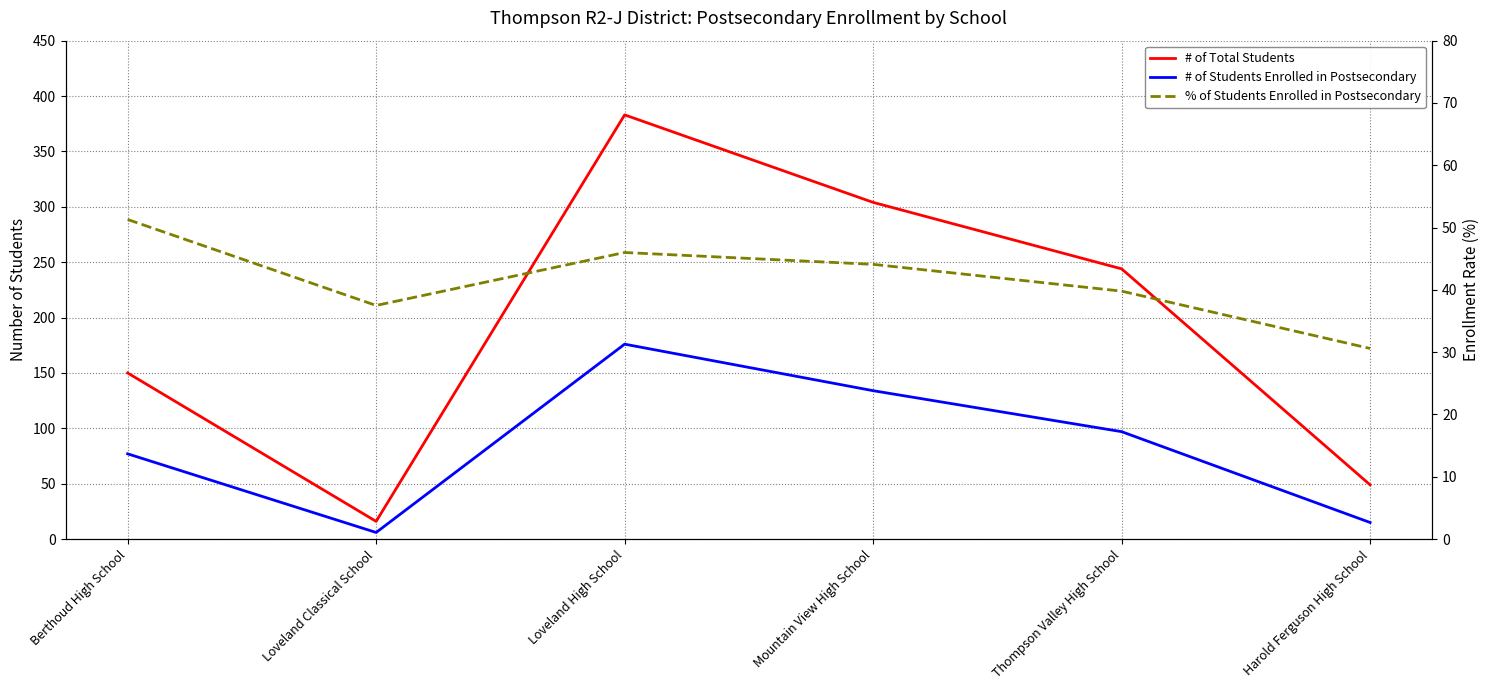

How many interior local peaks does the # of Students Enrolled in Postsecondary series have?

1